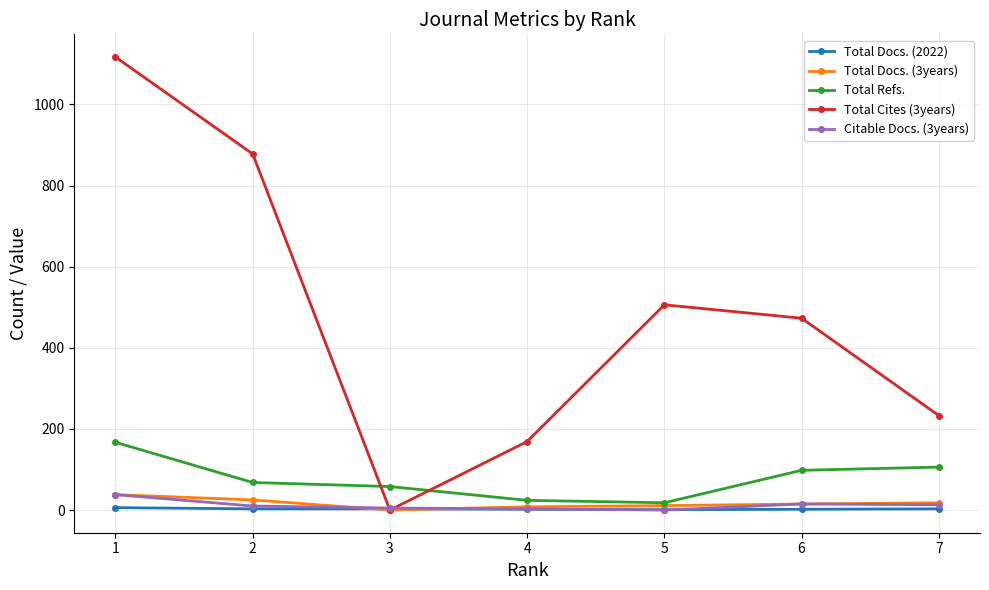

True or false: Total Refs. has more than 1 interior local peaks.

False